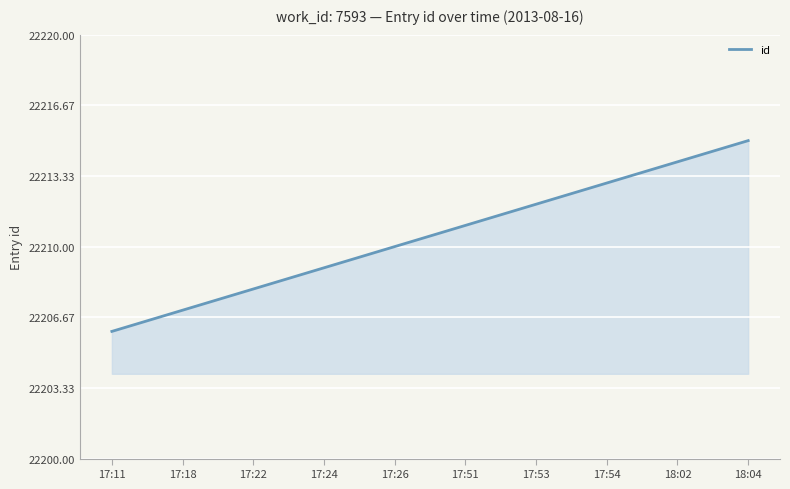

What is the sum of all values?

6663150.0